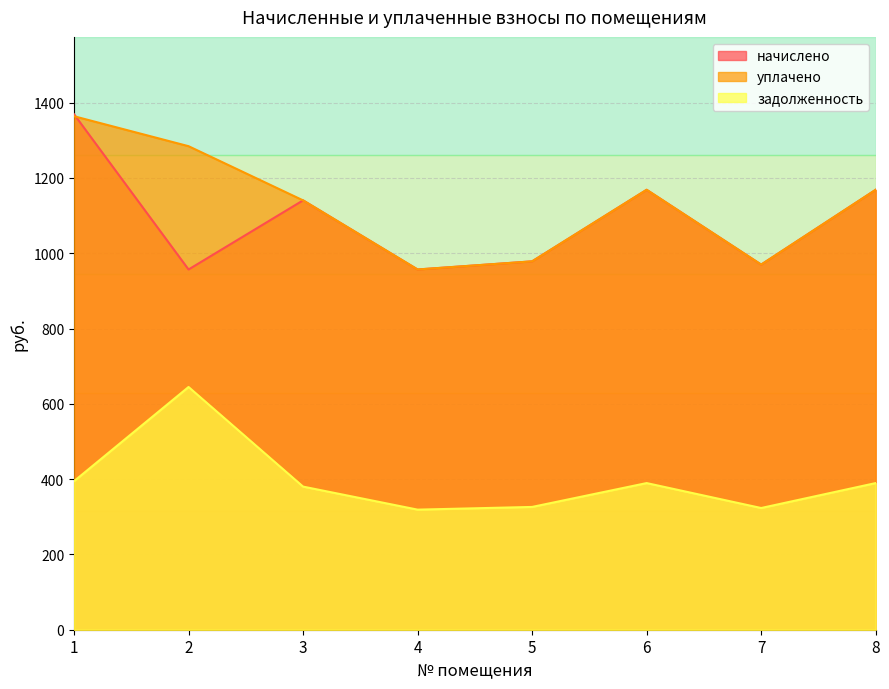

True or false: начислено and задолженность cross at least once.

False